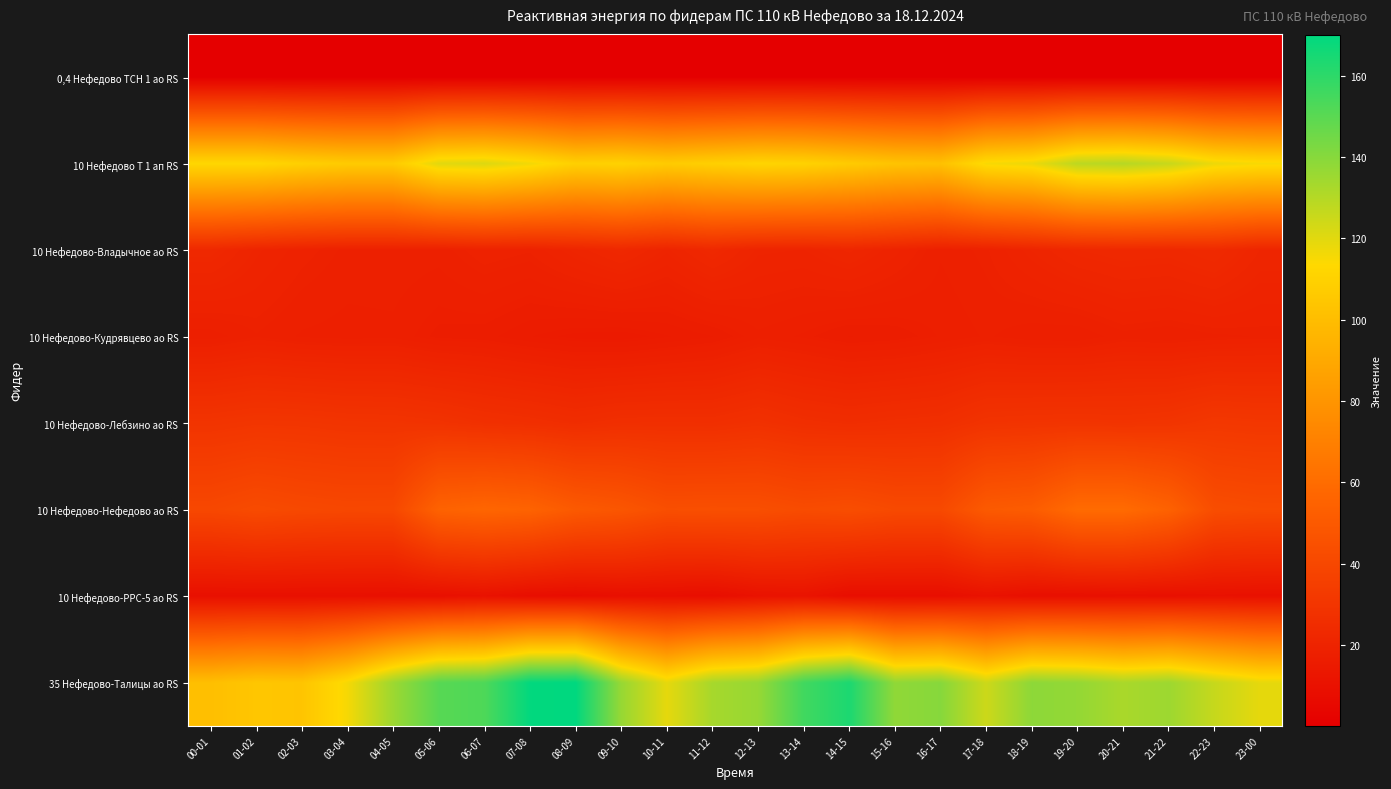

Between 04-05 and 17-18, which series saw the biggest shift?

35 Нефедово-Талицы ао RS